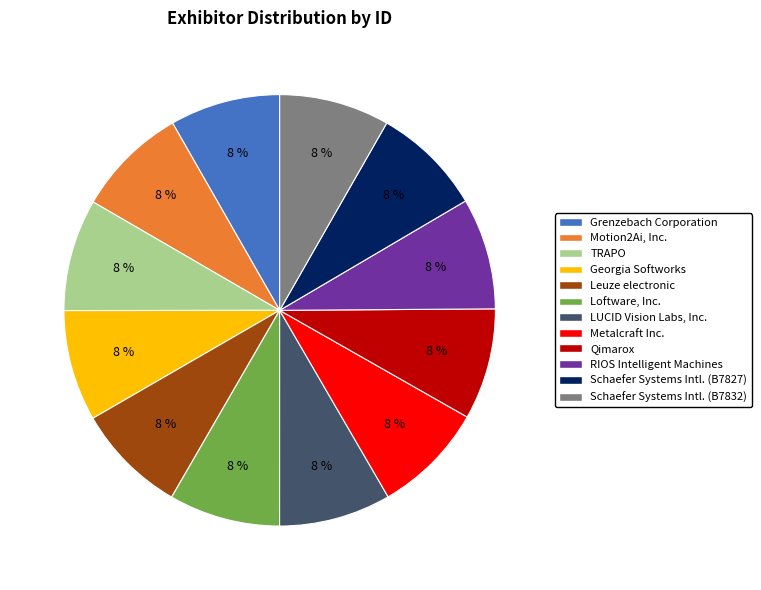

To the nearest percent, what is the average slice percentage?

8%